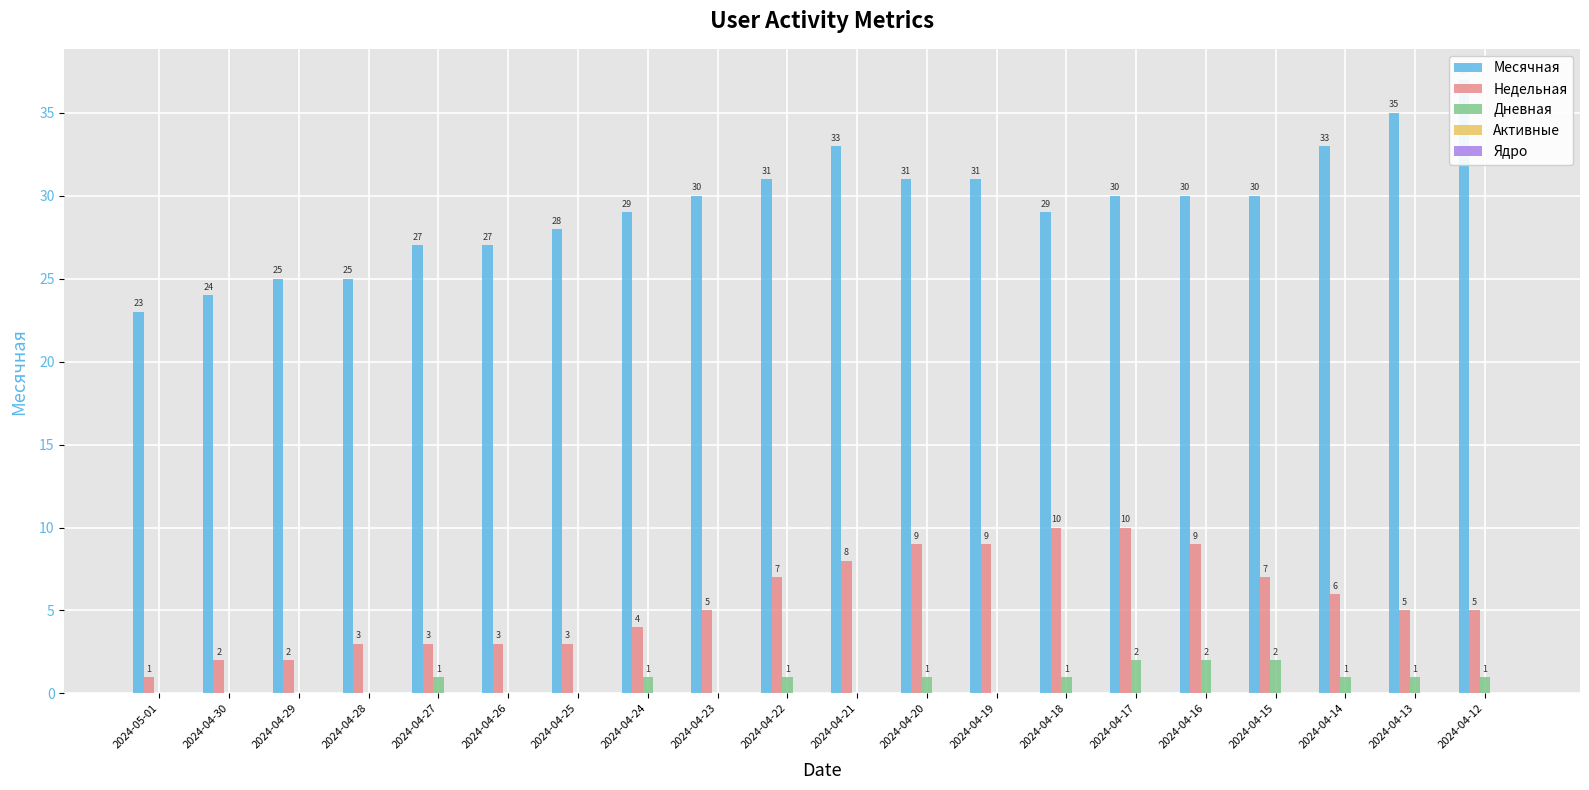

What position from the left is 2024-04-28?

4